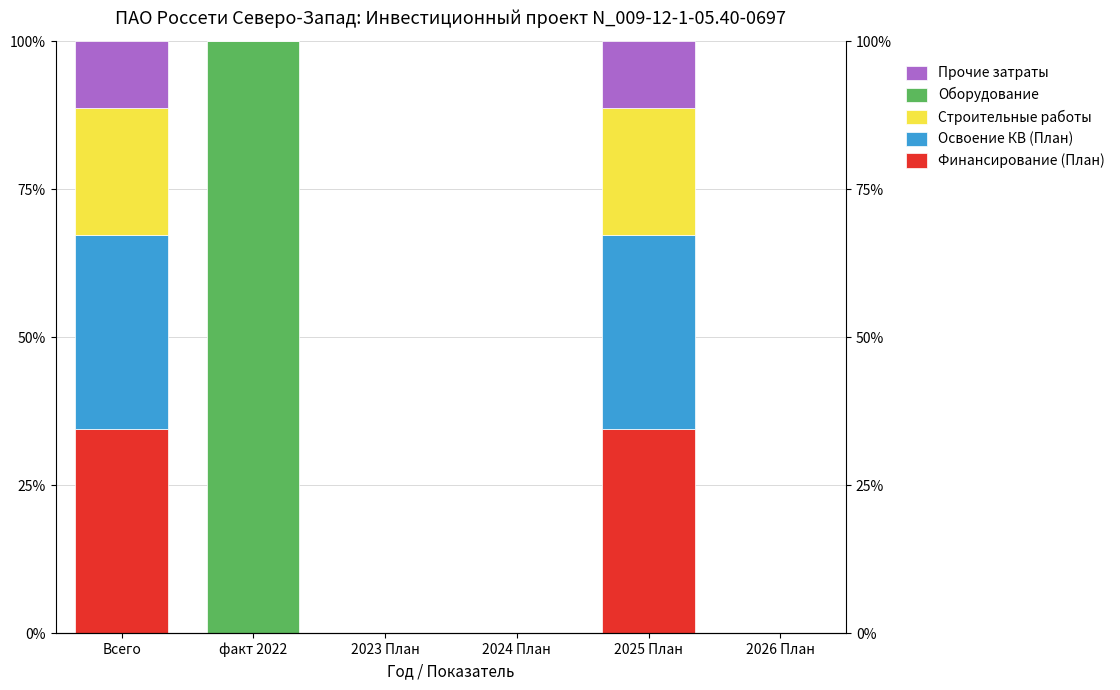

How many groups of bars are there?

6